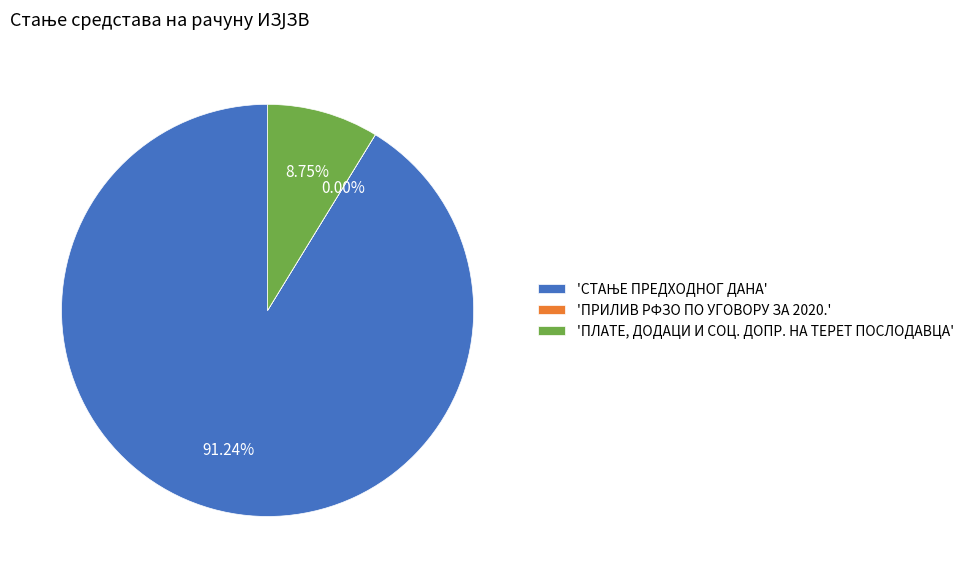

Does any single category account for the majority?

Yes